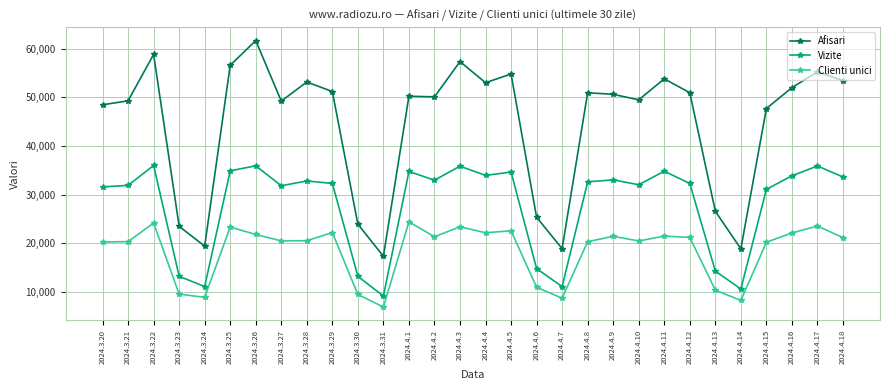

At how many categories does at least one series exceed 37197?

22